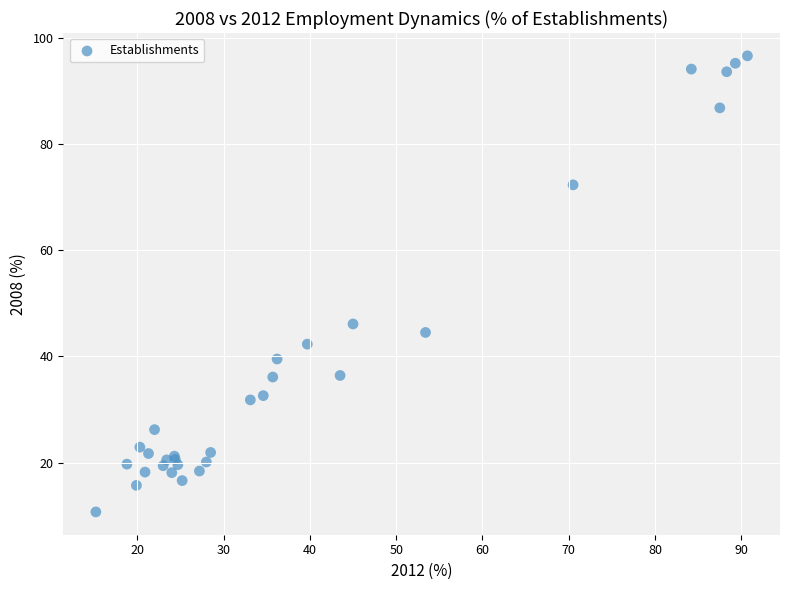

What Y value in the scatter plot is closest to 53?

46.1